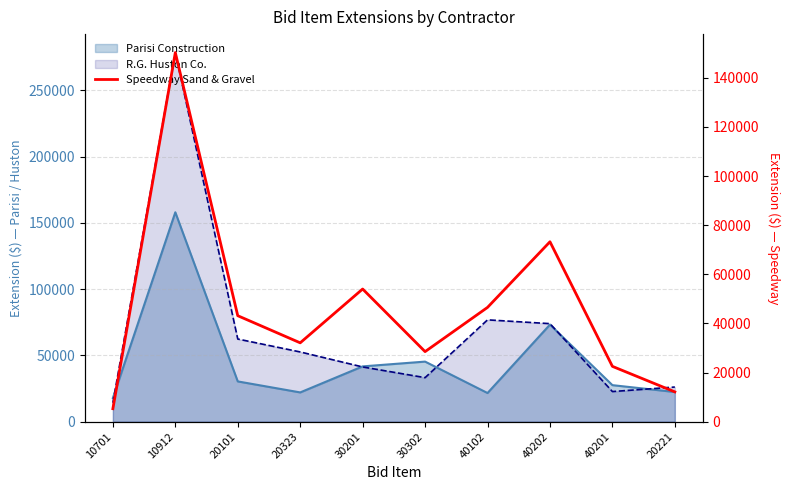

What is the value of the 4th point from the left?

32116.5